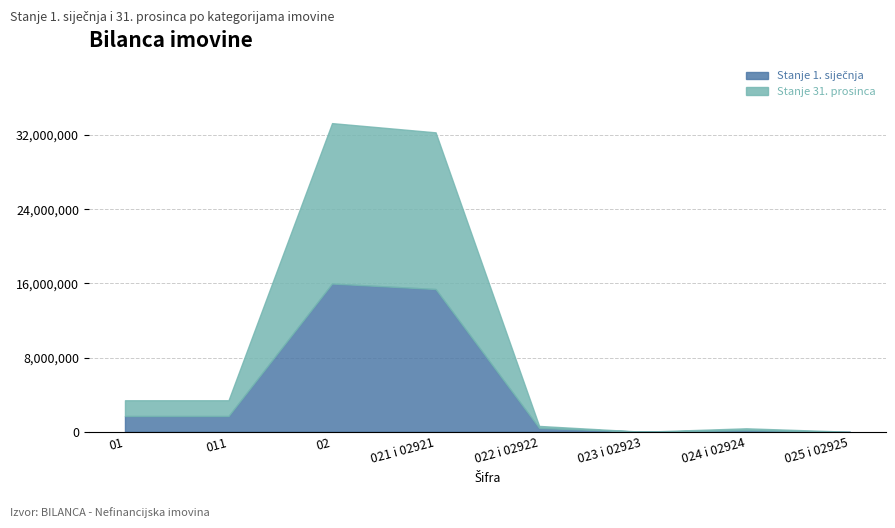

At how many categories does at least one series exceed 9865284?

2